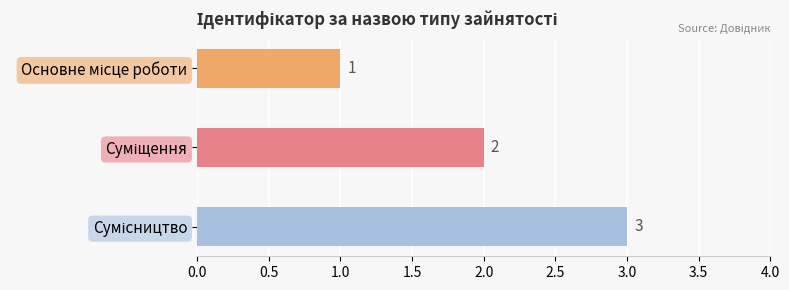

What is the ratio of the value at Суміщення to the value at Основне місце роботи?

2.0